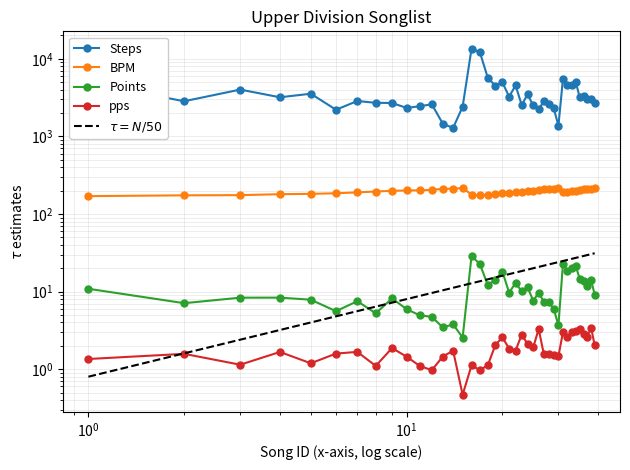

True or false: BPM and Points intersect in this chart.

False